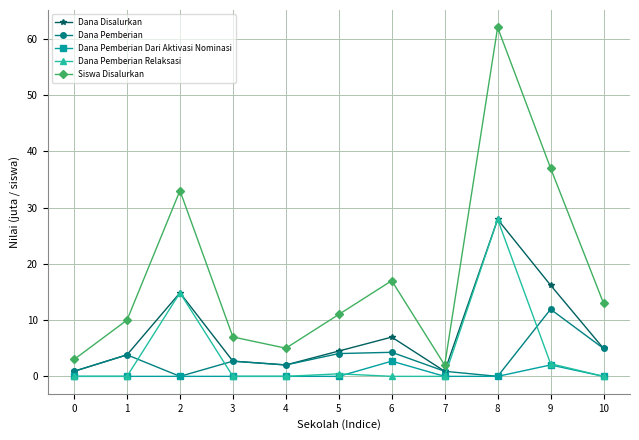

Which series changed the most between 0 and 6?

Siswa Disalurkan